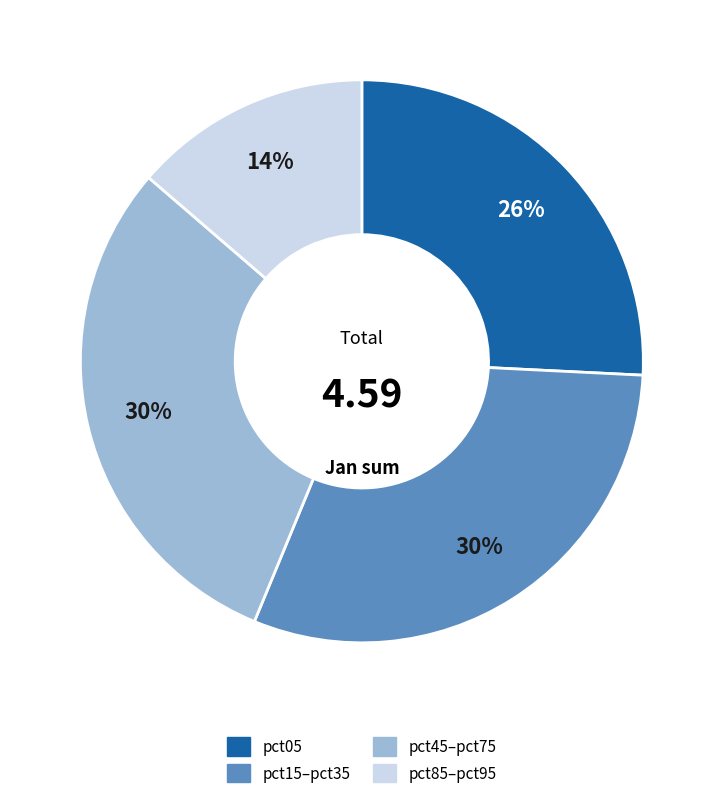

To the nearest percent, what is the average slice percentage?

25%